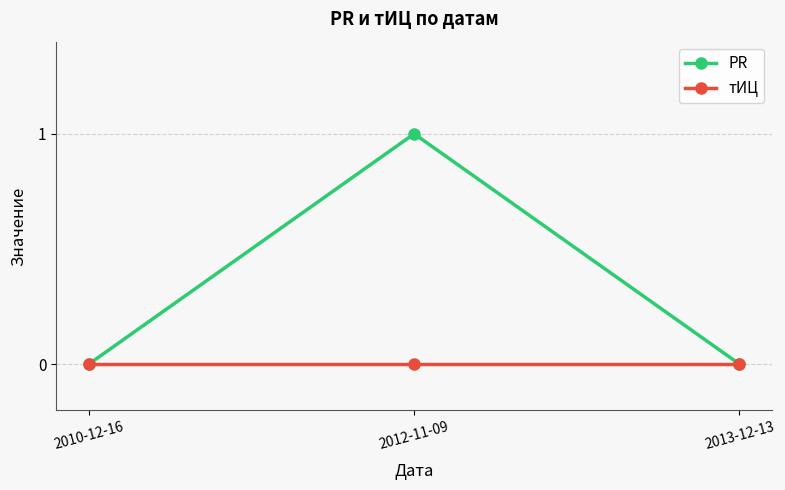

How many lines are shown in the chart?

2